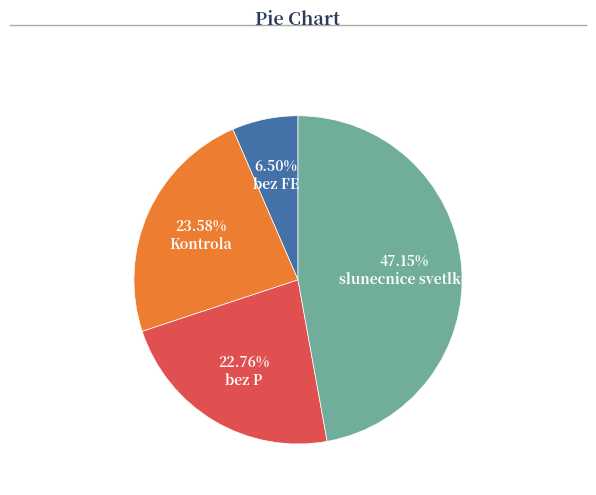

Is there any slice that represents more than half of the pie?

No